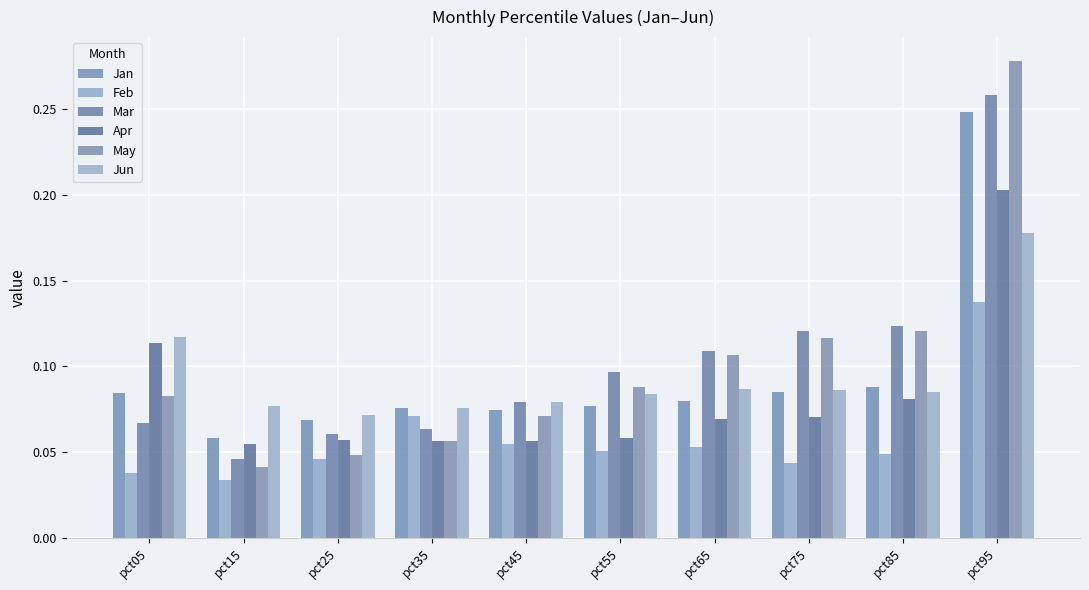

Count the number of categories in the chart.

10